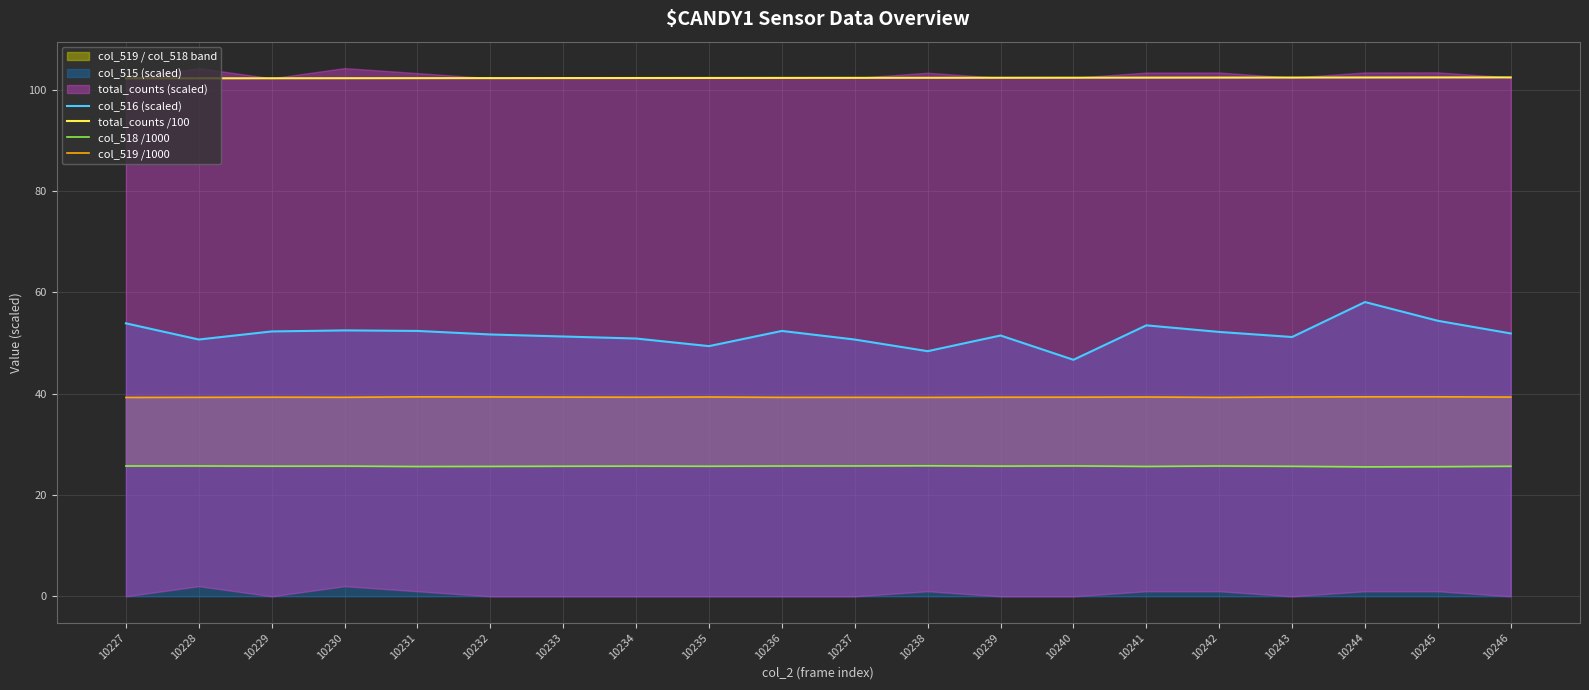

What is the sum of all col_516 (scaled) values?

1036.1